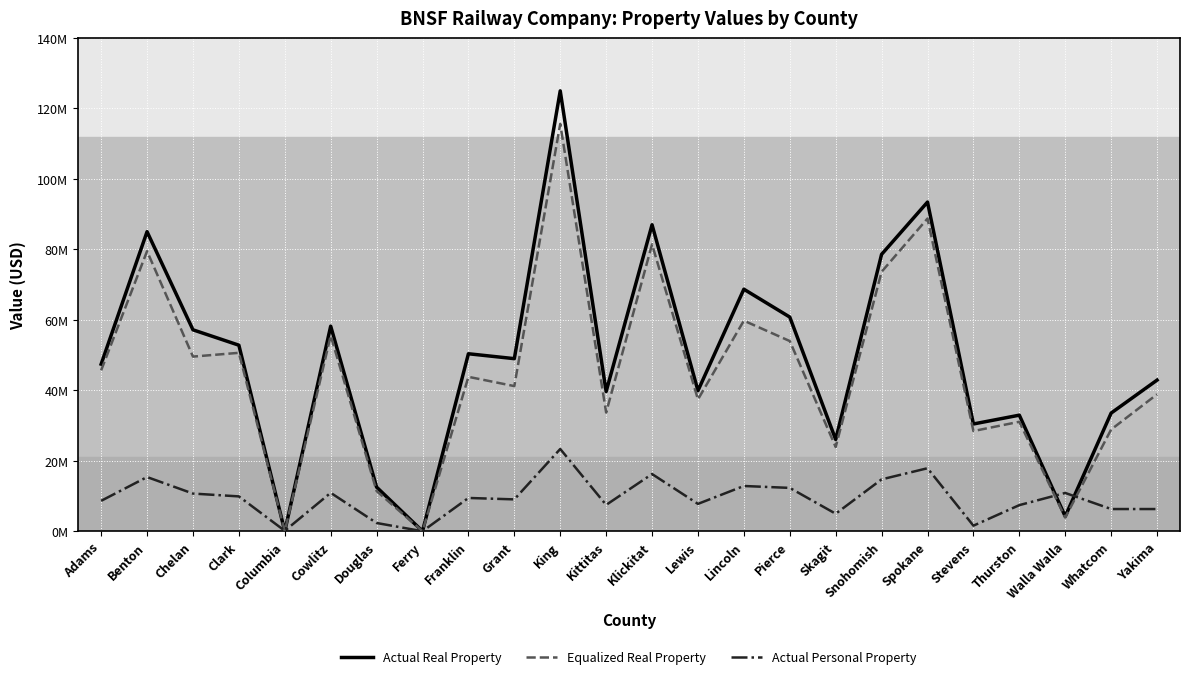

What is the difference between the second highest and second lowest values in the Actual Personal Property series?

17761206